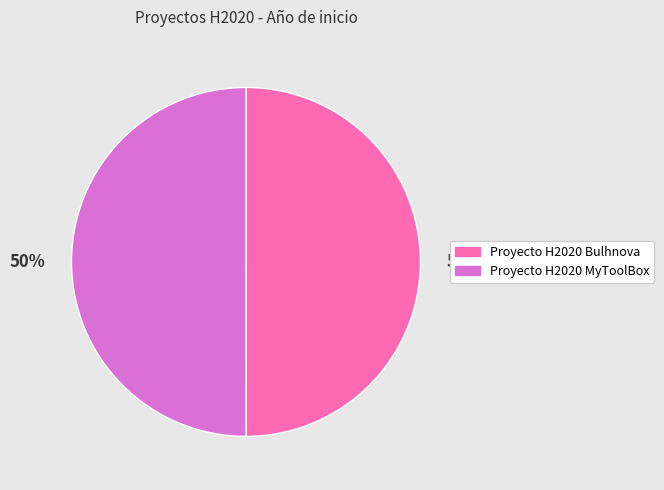

Is it true that Proyecto H2020 MyToolBox is 36% of the pie?

False